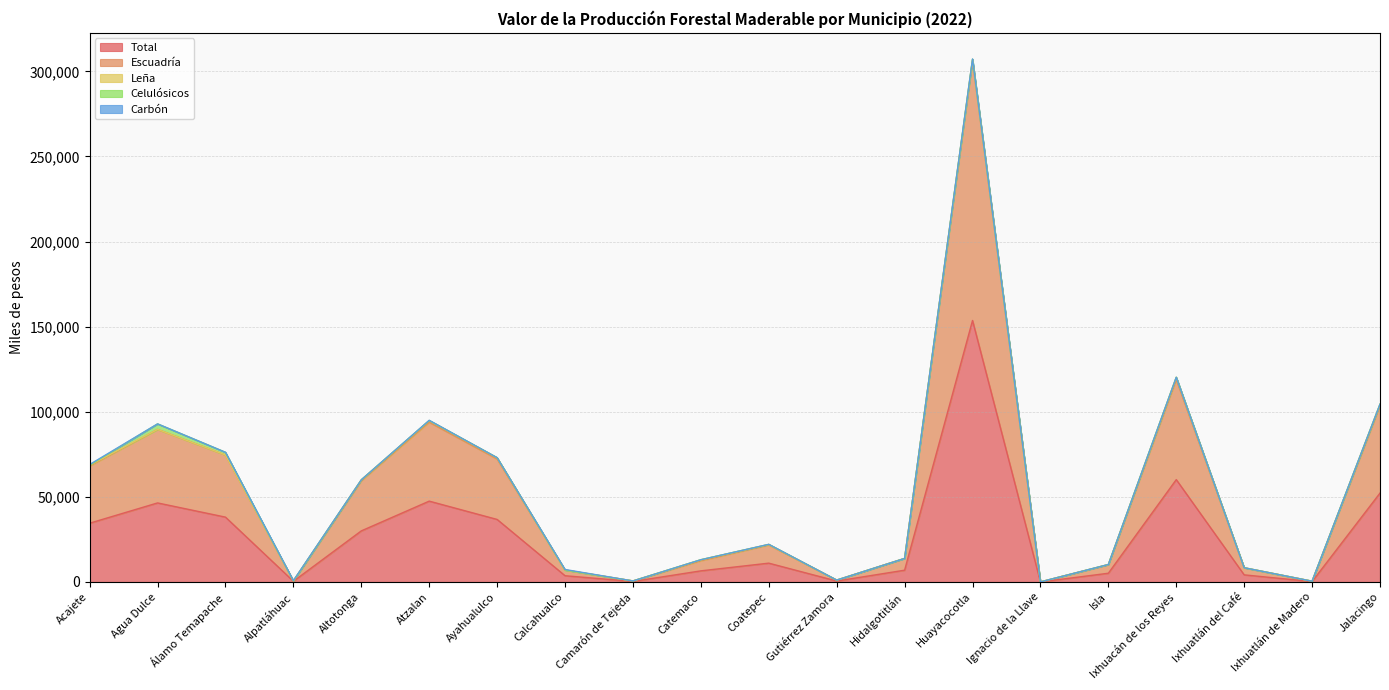

Is the value of Total at Calcahualco greater than the value of Leña at Atzalan?

Yes